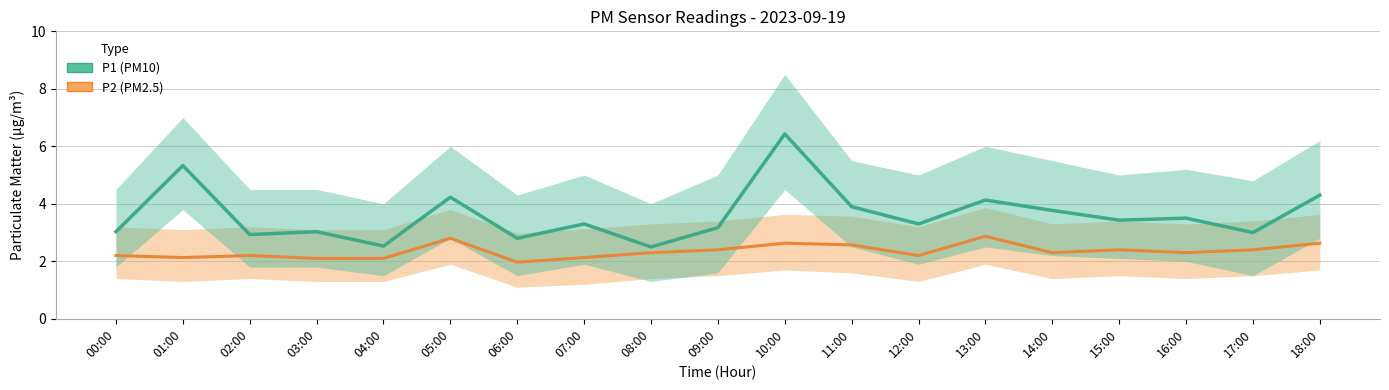

Reading right to left, list all the values displayed in this chart.

P2 (PM2.5): 18:00=2.6	17:00=2.4	16:00=2.3	15:00=2.4	14:00=2.3	13:00=2.9	12:00=2.2	11:00=2.6	10:00=2.6	09:00=2.4	08:00=2.3	07:00=2.1	06:00=2.0	05:00=2.8	04:00=2.1	03:00=2.1	02:00=2.2	01:00=2.1	00:00=2.2
P1 (PM10): 18:00=4.3	17:00=3.0	16:00=3.5	15:00=3.4	14:00=3.8	13:00=4.1	12:00=3.3	11:00=3.9	10:00=6.4	09:00=3.2	08:00=2.5	07:00=3.3	06:00=2.8	05:00=4.2	04:00=2.5	03:00=3.0	02:00=2.9	01:00=5.3	00:00=3.0